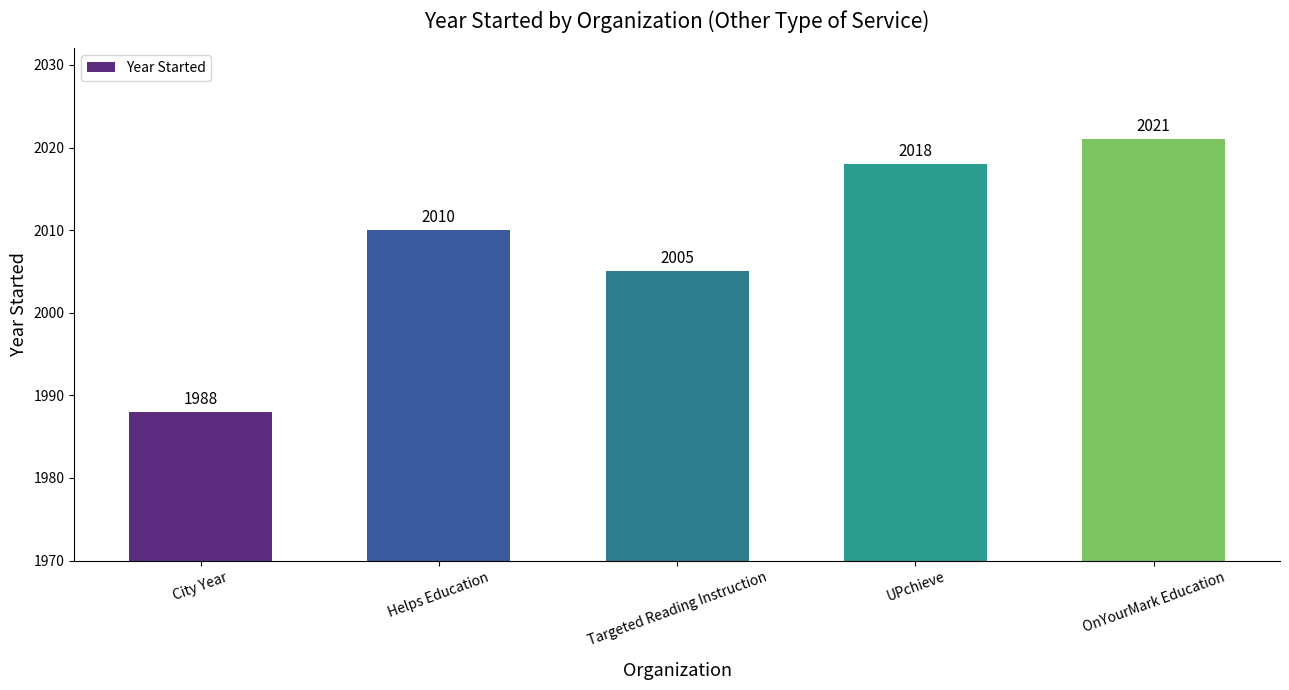

What is the change in value from City Year to UPchieve?

+30